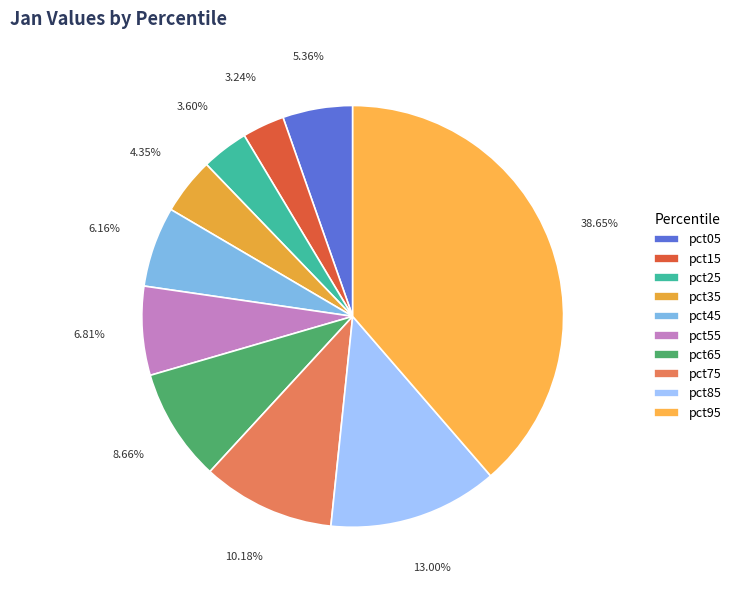

Is pct55 the majority of the pie?

No